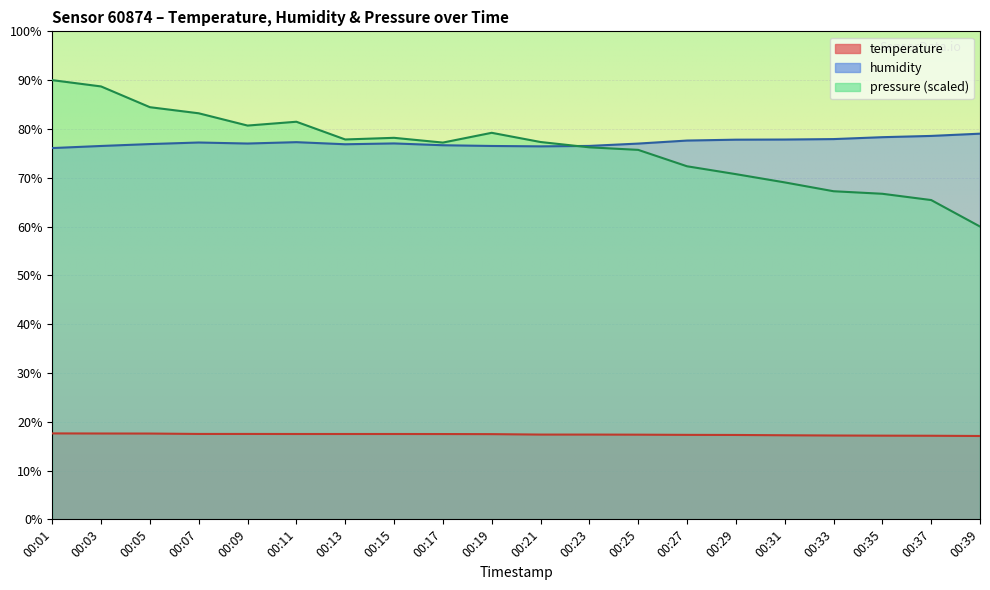

What is the difference between the maximum and minimum values in the temperature series?

0.5